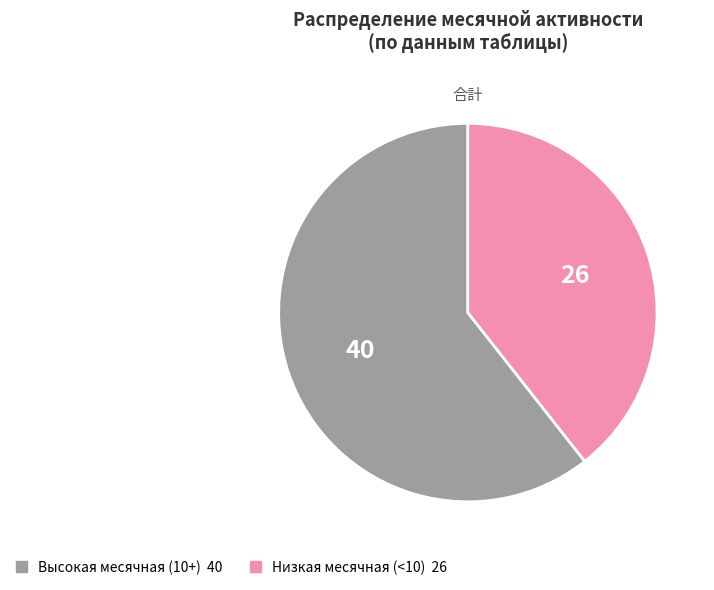

Is there a majority slice in this chart?

Yes